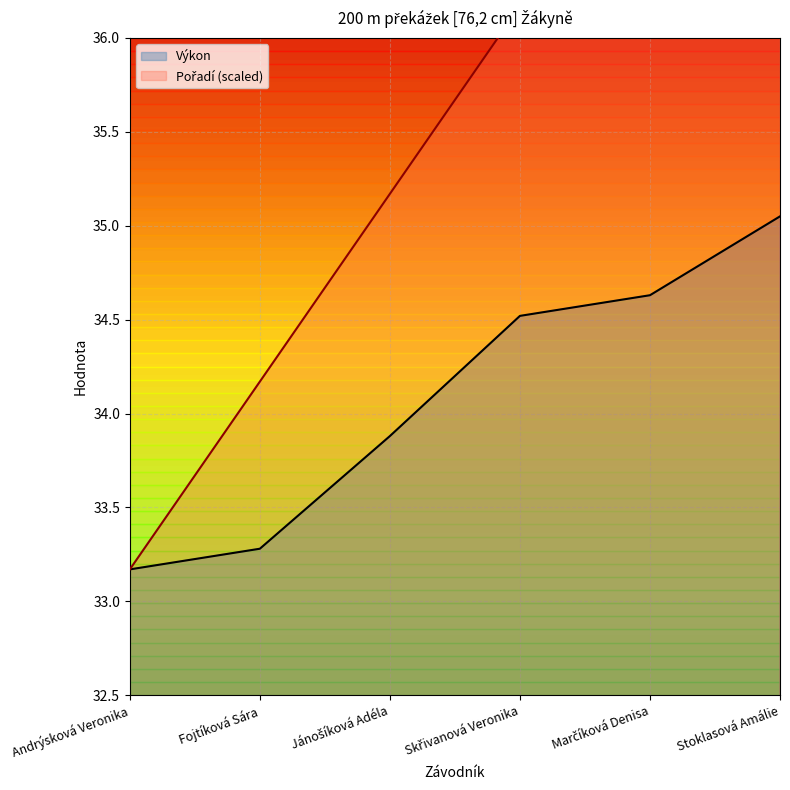

What is the average value of the Pořadí series?

35.7